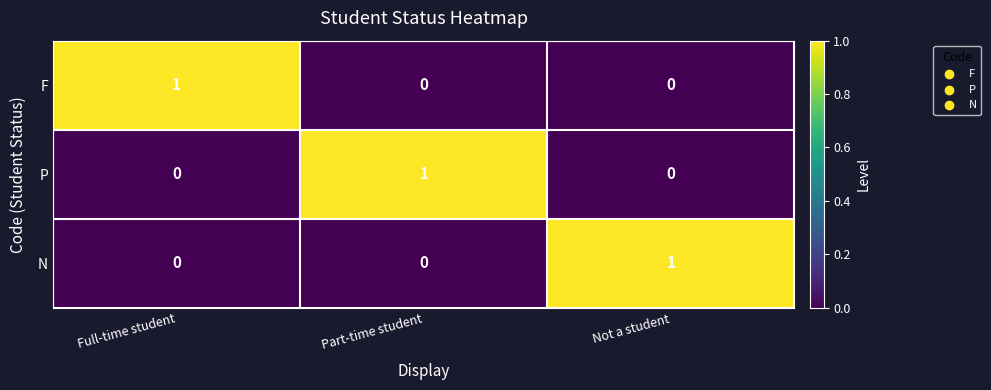

What is the difference between the highest and lowest values at Part-time student?

1